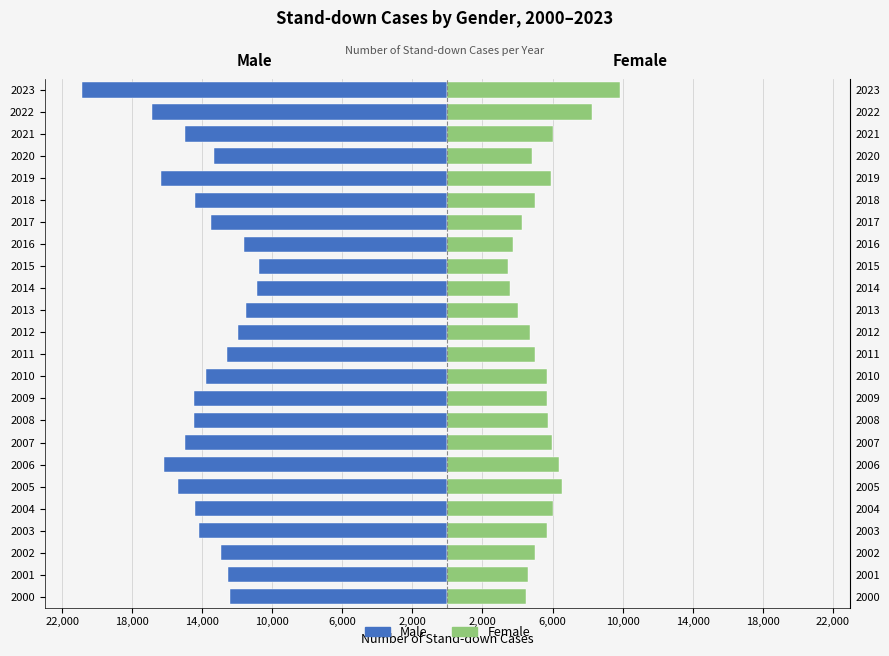

Which series changed the most between 2001 and 2020?

Male